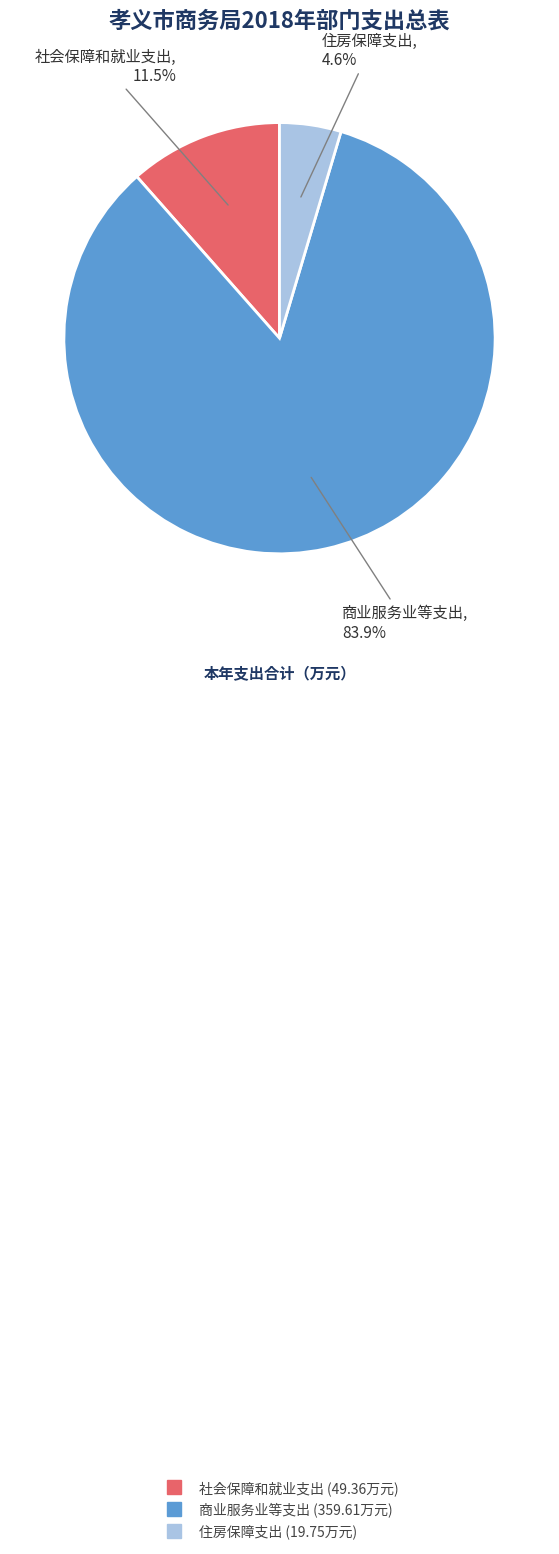

What is the ratio of the value at 商业服务业等支出 to the value at 住房保障支出?

18.2